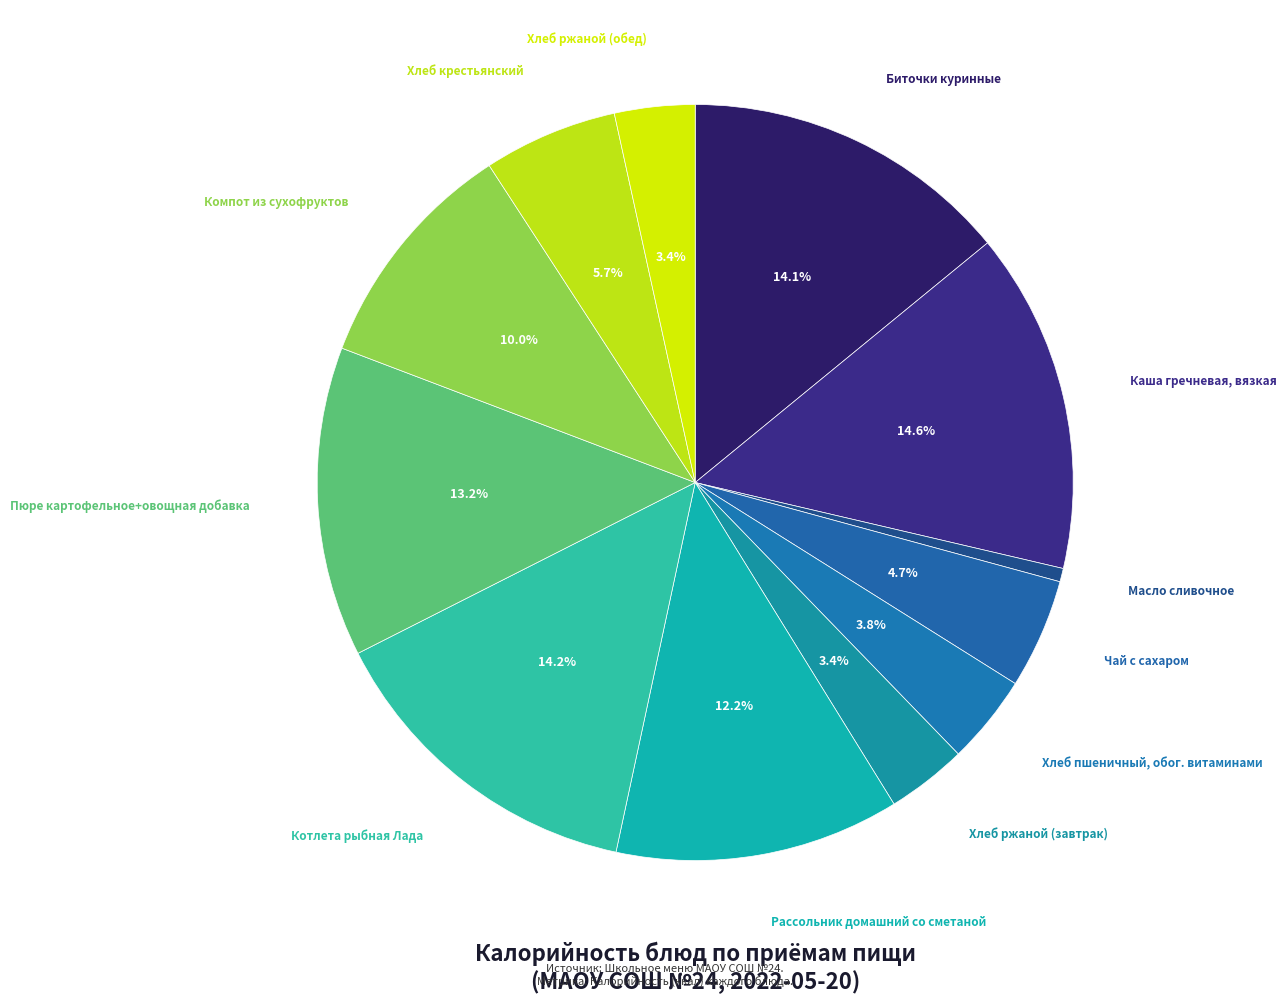

How many segments does this pie chart have?

12